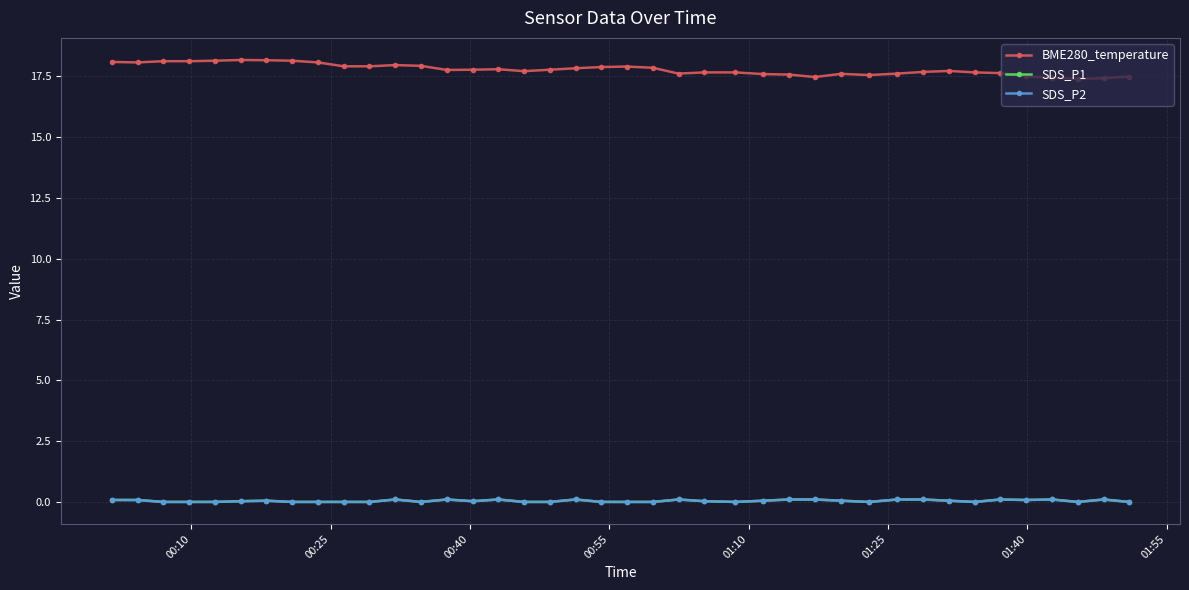

What is the highest value of the SDS_P2 series?

0.1